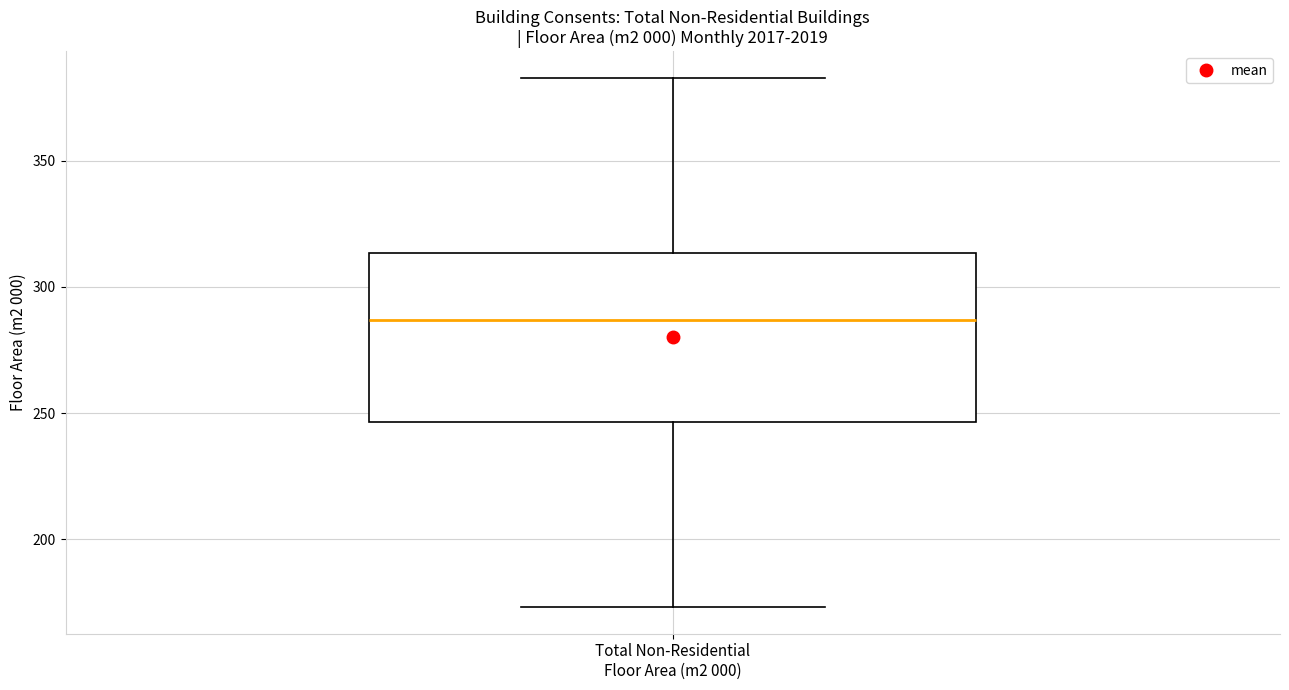

Where does the median line of the box for Total Non-Residential Floor Area (m2 000) sit on the y-axis? The values are not printed on the chart, so give them approximately, as read against the axis.

285